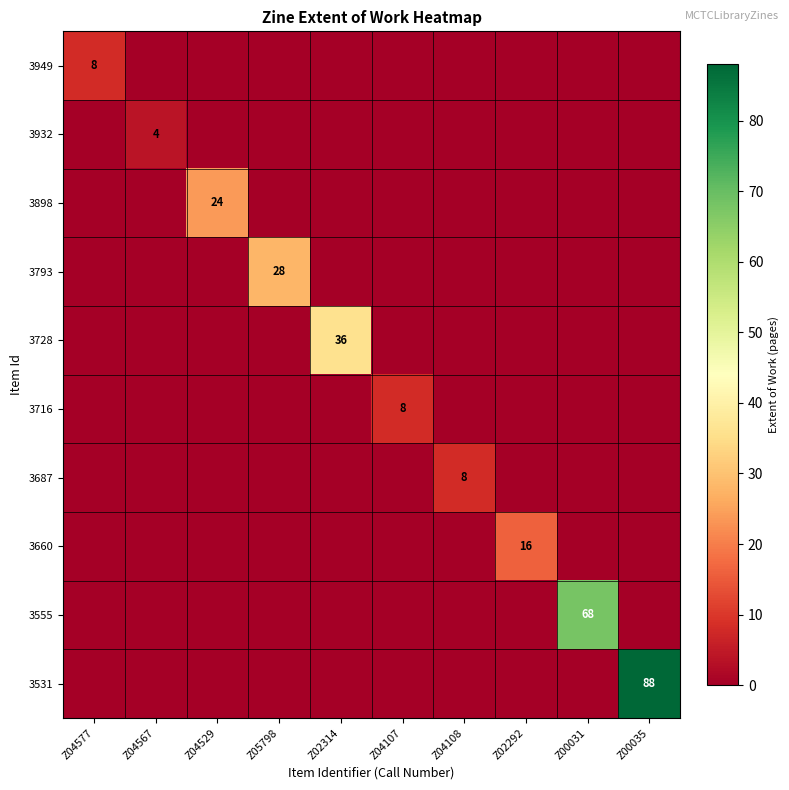

True or false: 3728 has a value of 54 at Z02314.

False